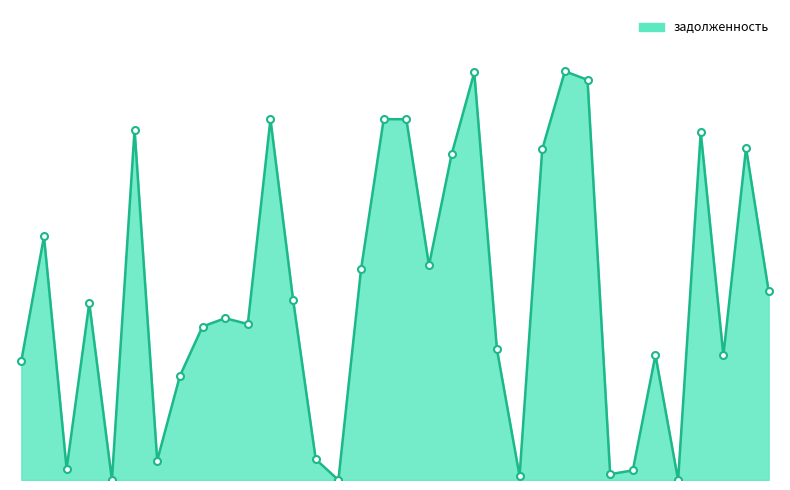

What is the difference between the second highest and second lowest values?

45273.4